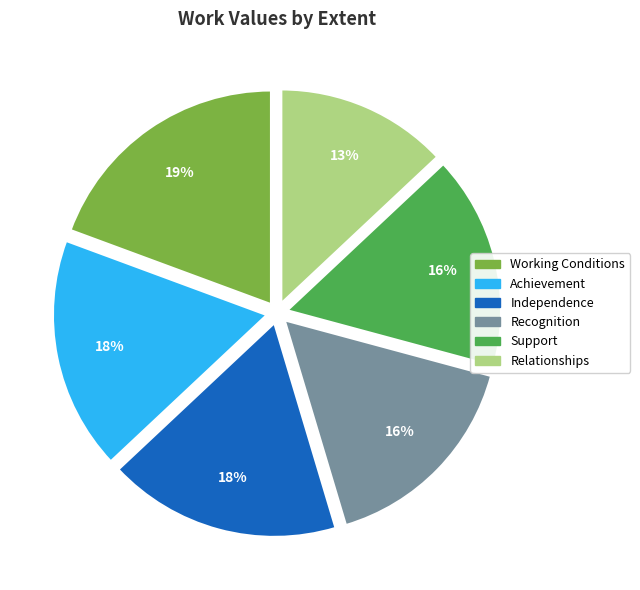

The Support slice represents 16% of the pie. True or false?

True